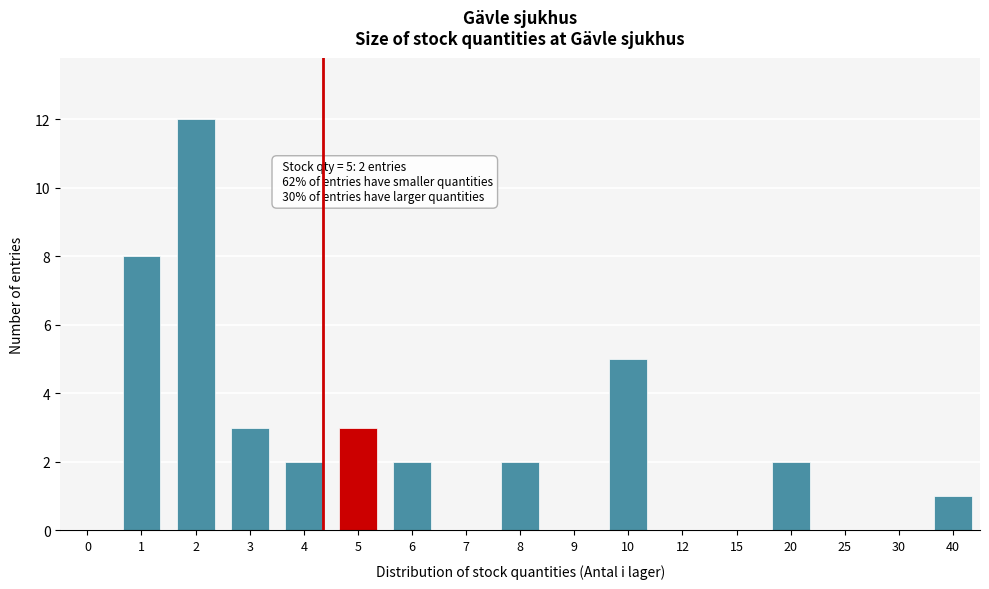

Reading right to left, extract all data points from this chart.

40=1	30=0	25=0	20=2	15=0	12=0	10=5	9=0	8=2	7=0	6=2	5=3	4=2	3=3	2=12	1=8	0=0